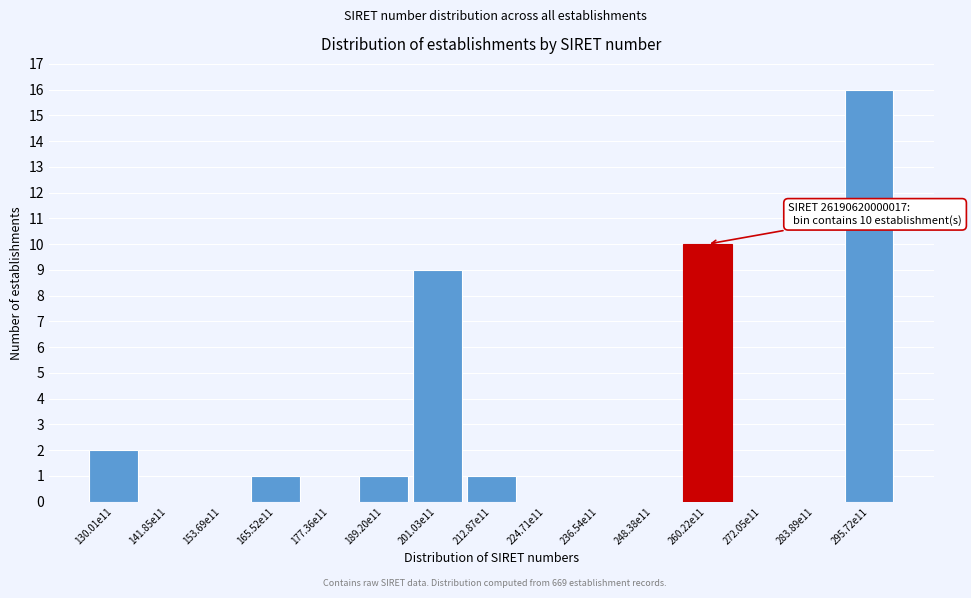

Reading left to right, extract all data points from this chart.

130.01e11=2	141.85e11=0	153.69e11=0	165.52e11=1	177.36e11=0	189.20e11=1	201.03e11=9	212.87e11=1	224.71e11=0	236.54e11=0	248.38e11=0	260.22e11=10	272.05e11=0	283.89e11=0	295.72e11=16